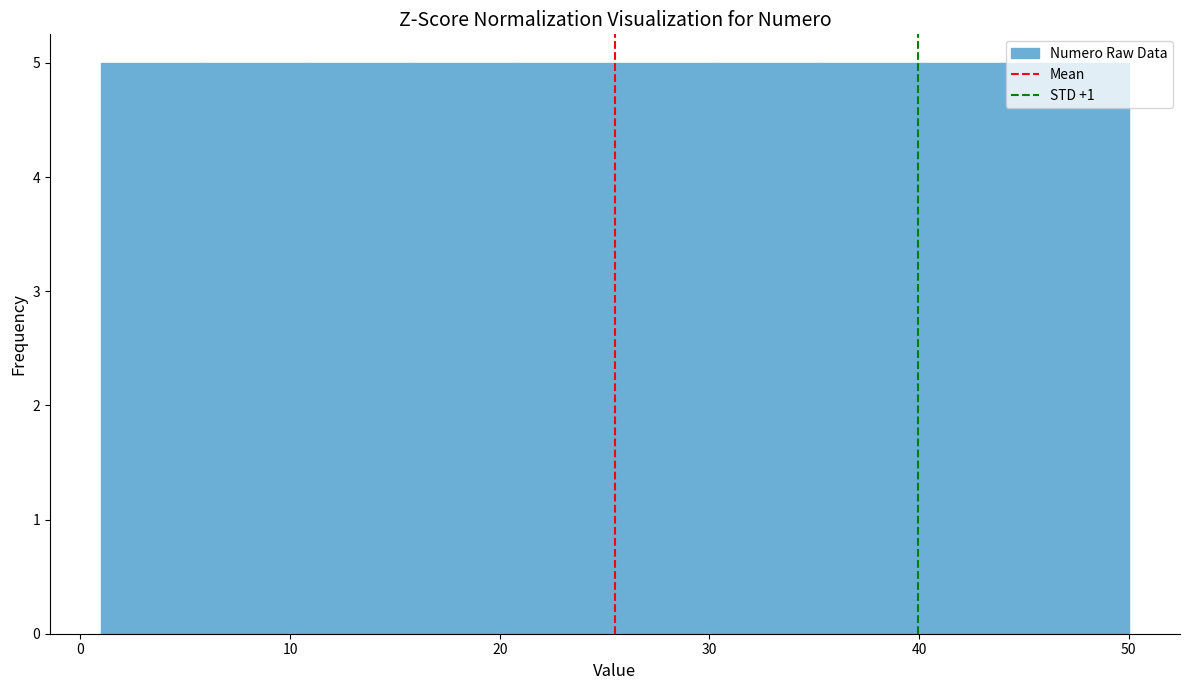

What is the height of the bar covering 1.0 to 5.9 on the x-axis? Neither the bar edges nor the heights are printed on the chart, so give them approximately, as read against the axes.

5